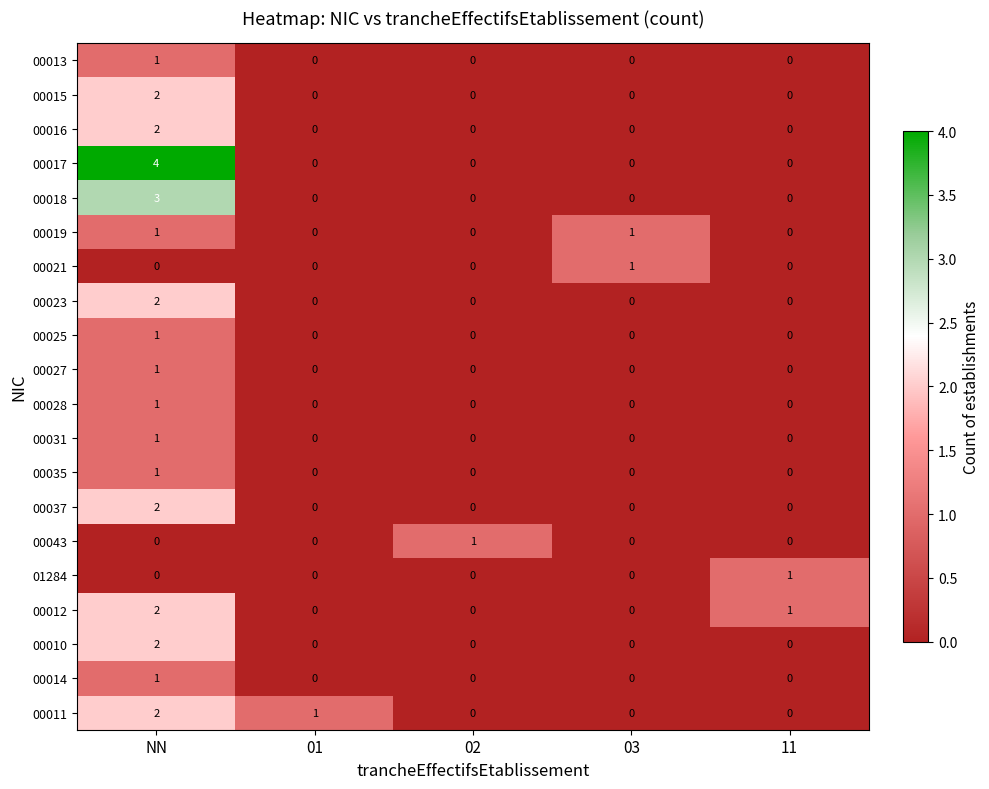

How many values in the 00011 series exceed 0?

2